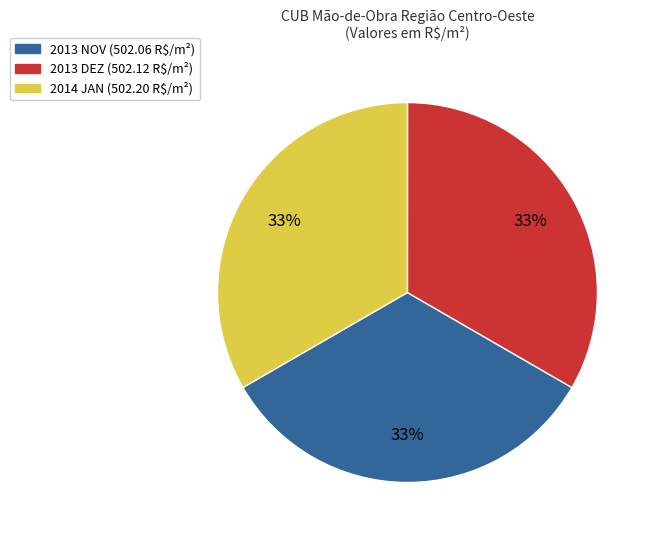

To the nearest percent, what is the average slice percentage?

33%